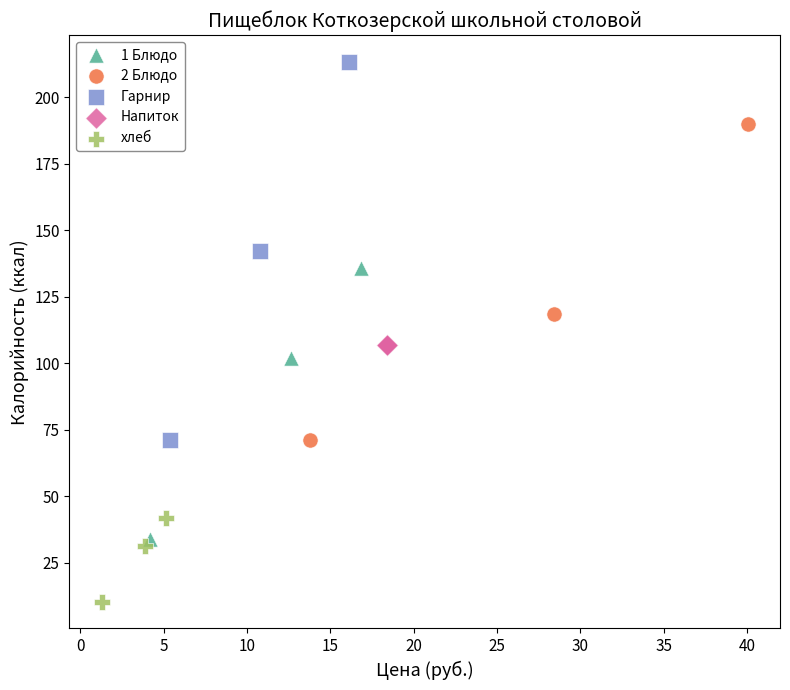

Which series contains the lowest Y value?

хлеб